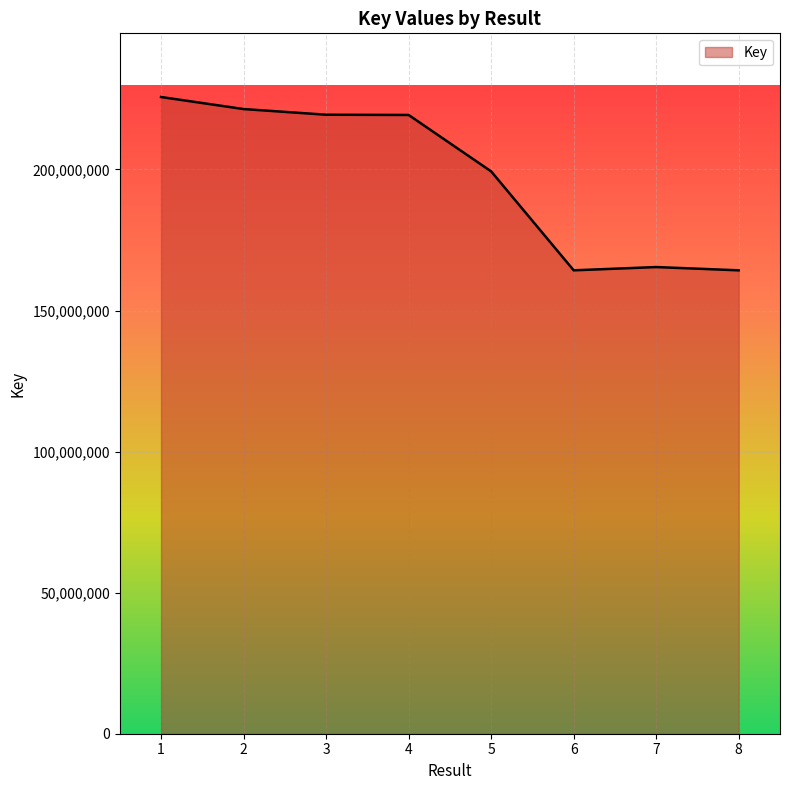

Read the value at 3, to the nearest 10.

219399100